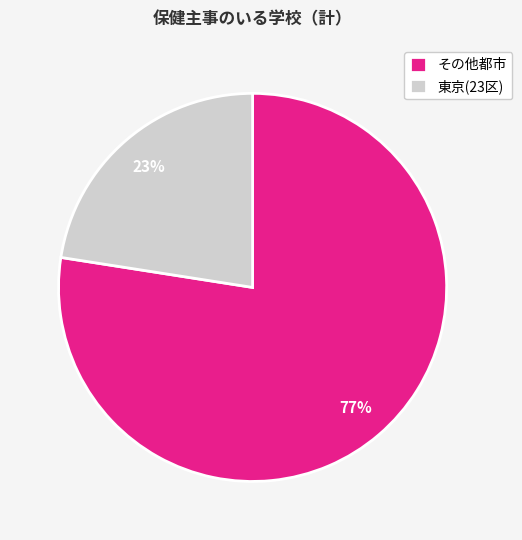

Is it true that 東京(23区) is 14% of the pie?

False